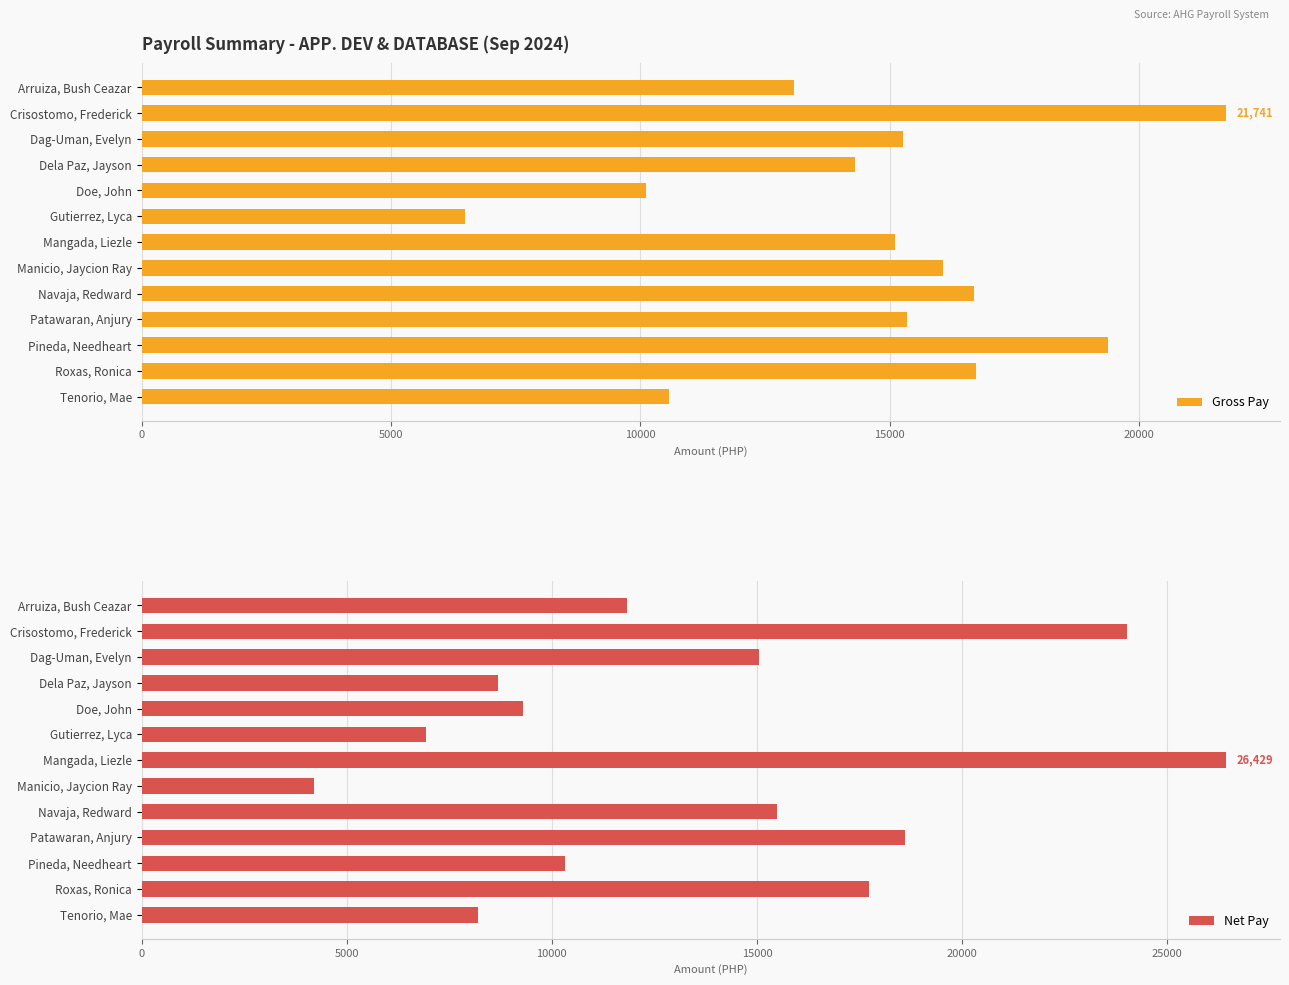

The Net Pay series shows 29045.9 at 9. True or false?

False